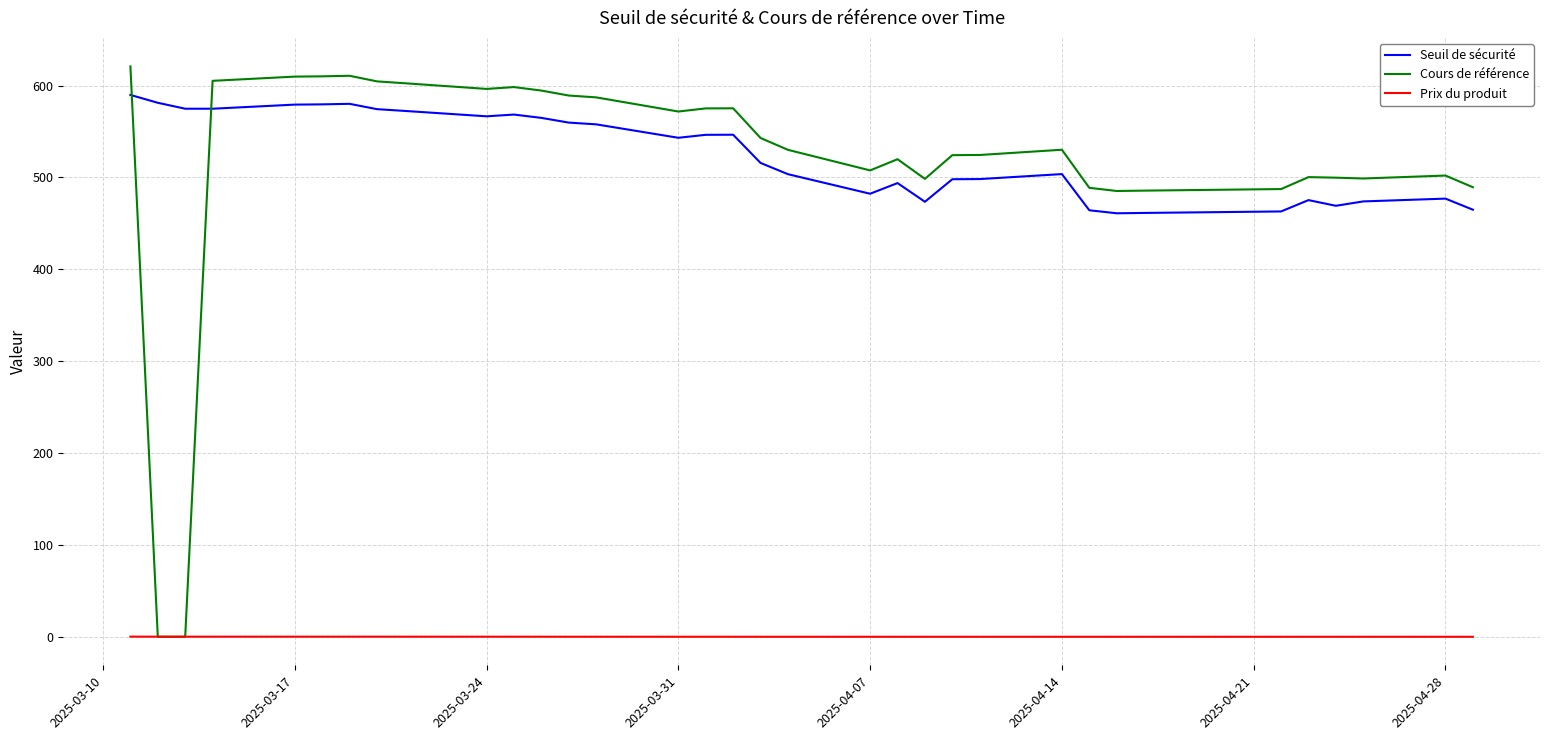

Rank the series by their maximum value, from lowest to highest.

Prix du produit, Seuil de sécurité, Cours de référence